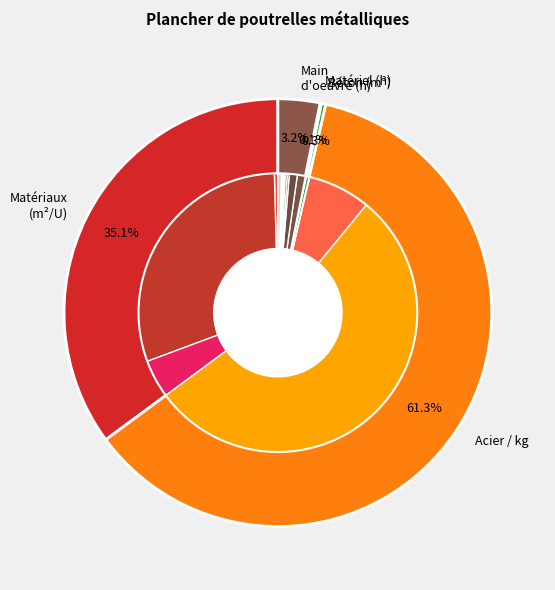

The mo094 slice represents 1% of the pie. True or false?

True